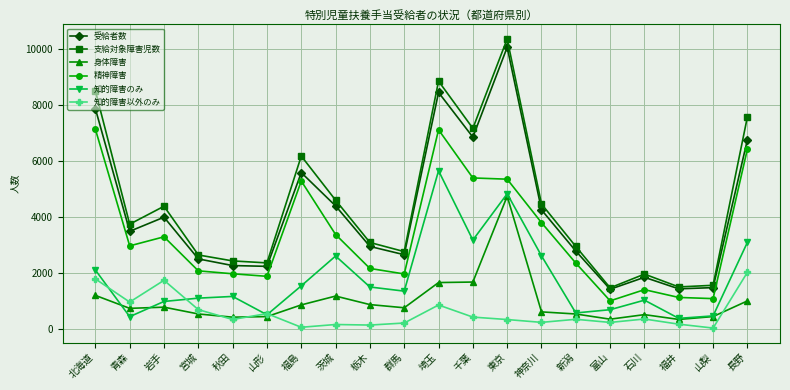

Is this an area chart (filled region under the line)?

No